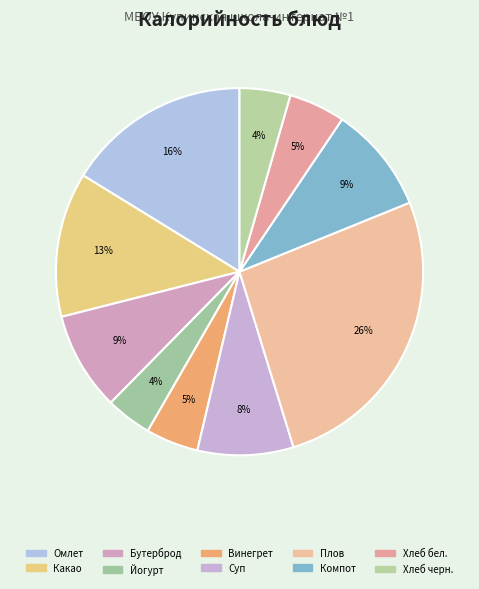

How many segments does this pie chart have?

10